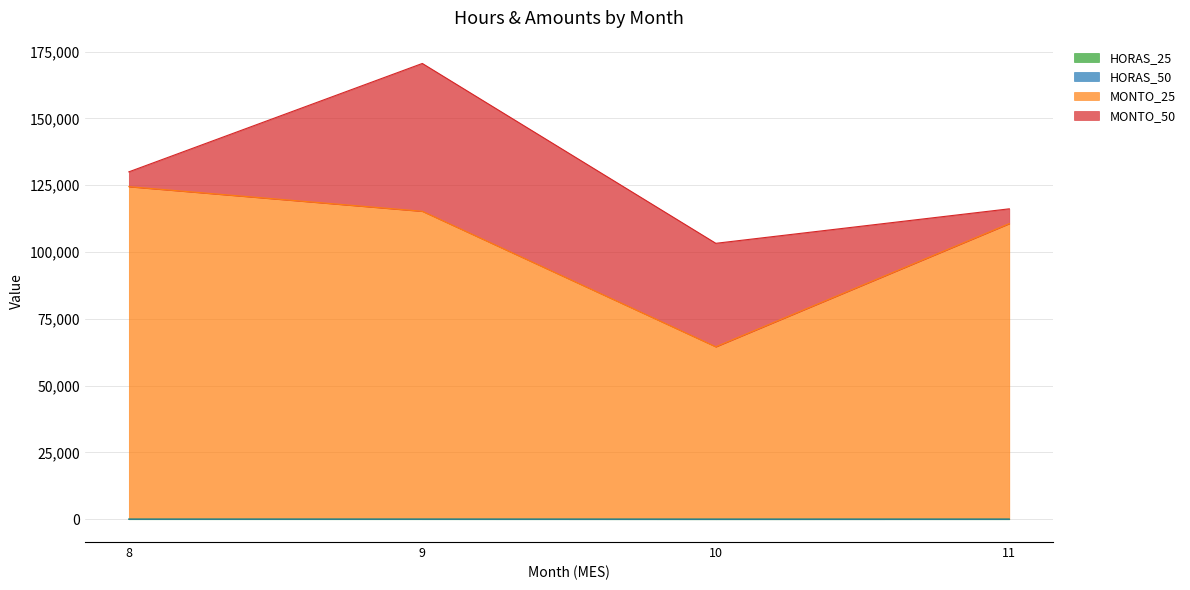

What is the maximum value for MONTO_25?

124463